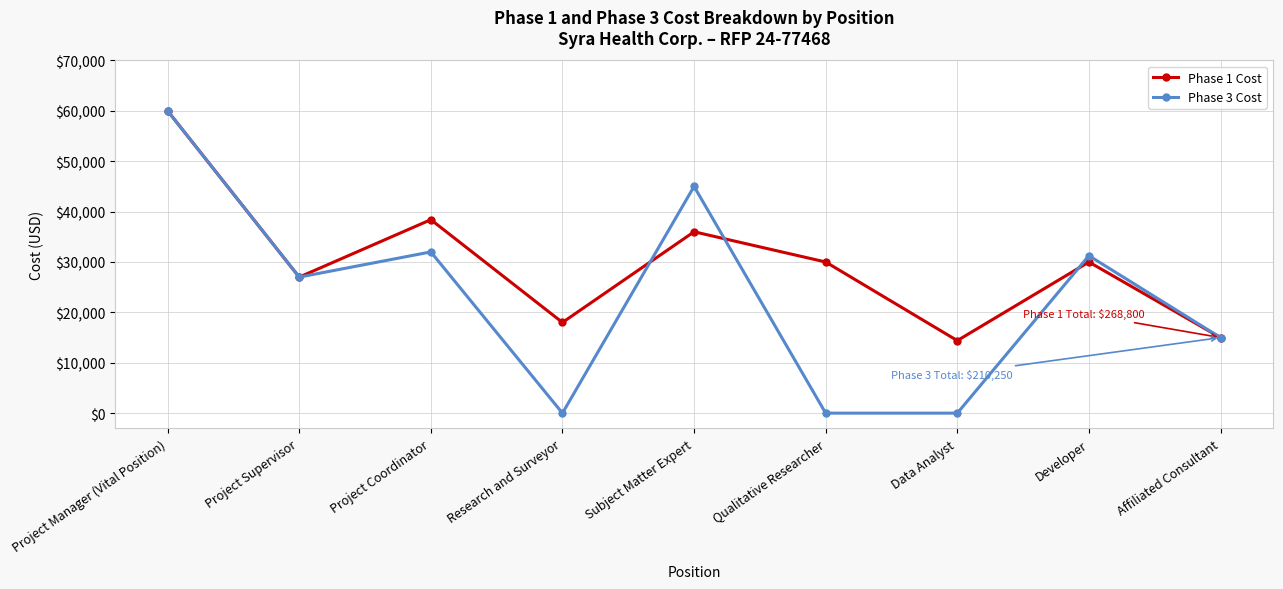

In Phase 1 Cost, how many points are higher than both neighbors (excluding endpoints)?

3